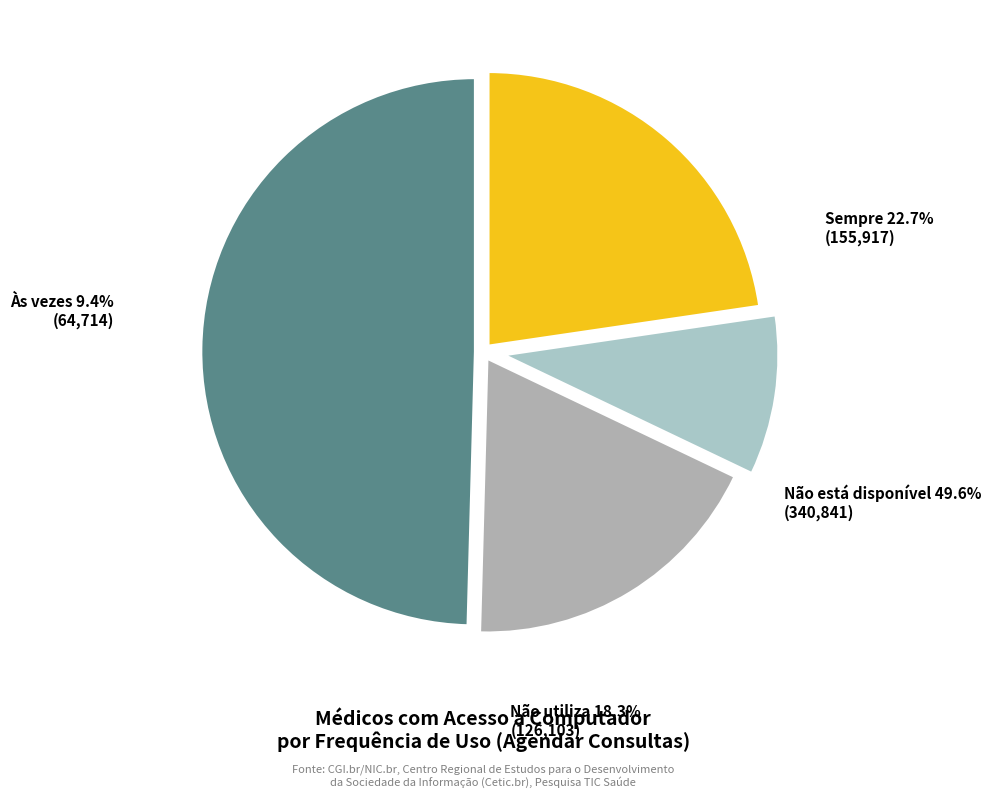

Approximately how many times larger is the value at Às vezes compared to Não utiliza?

0.5